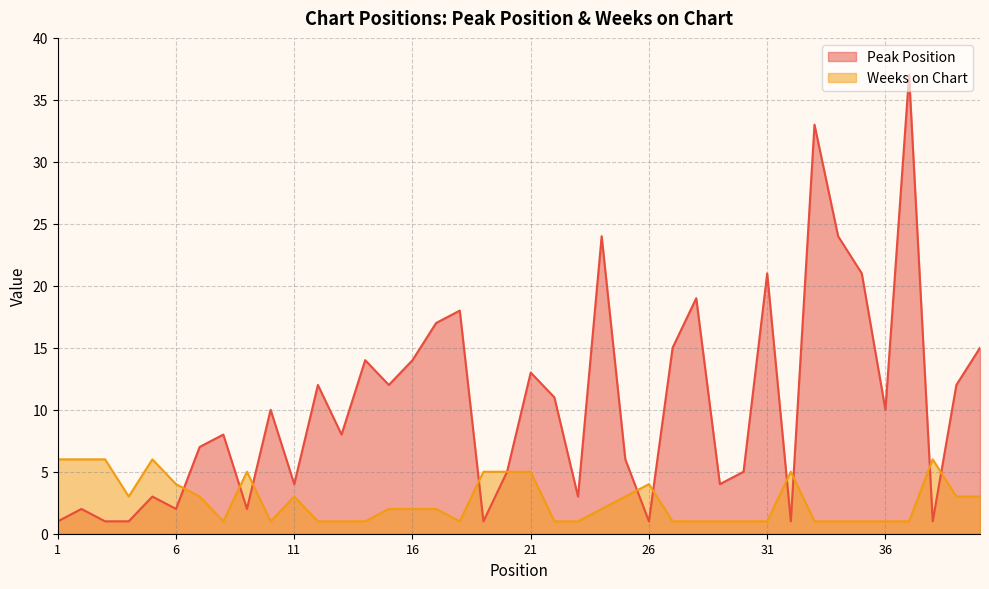

How many data points in Weeks on Chart are above 2?

18